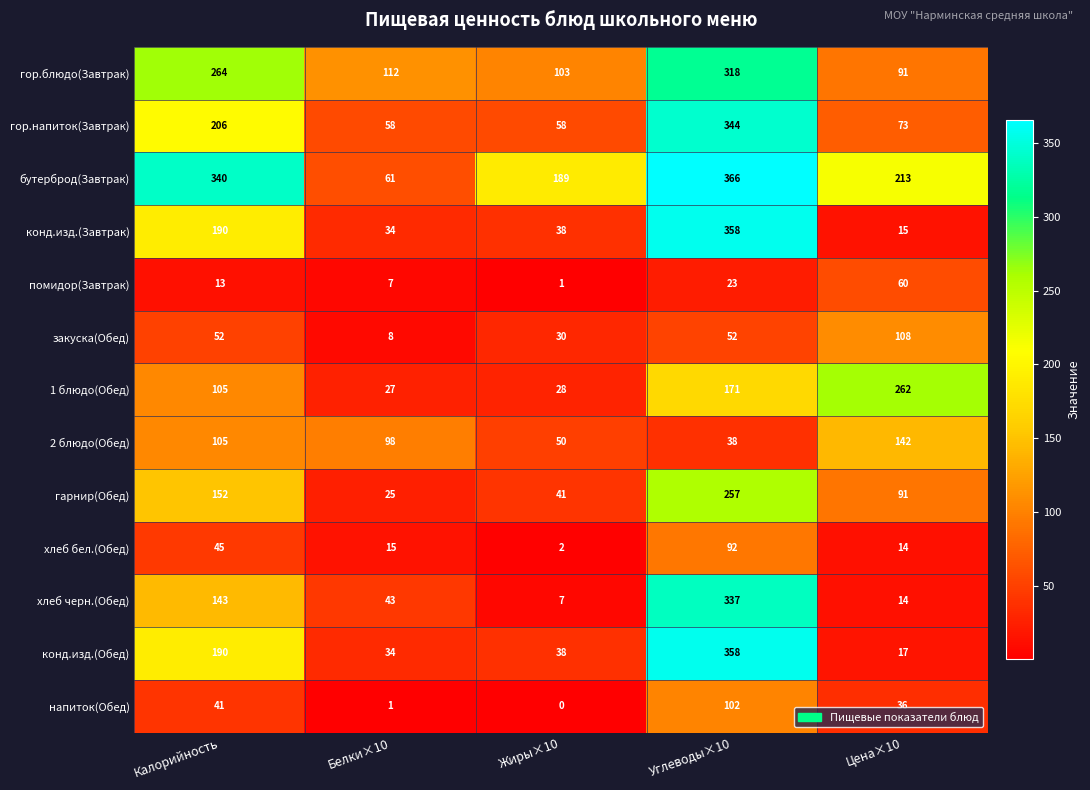

Which category has the lowest value across all series?

Жиры×10